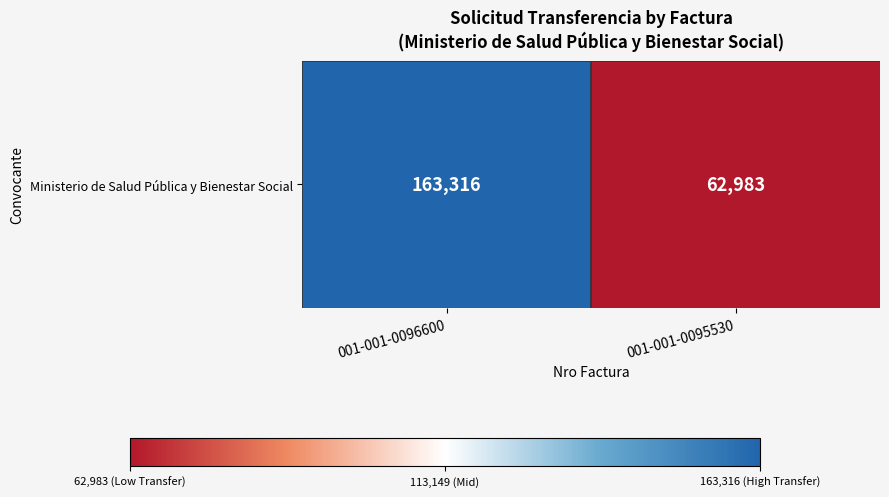

Reading left to right, list all the values displayed in this chart.

163316	62983